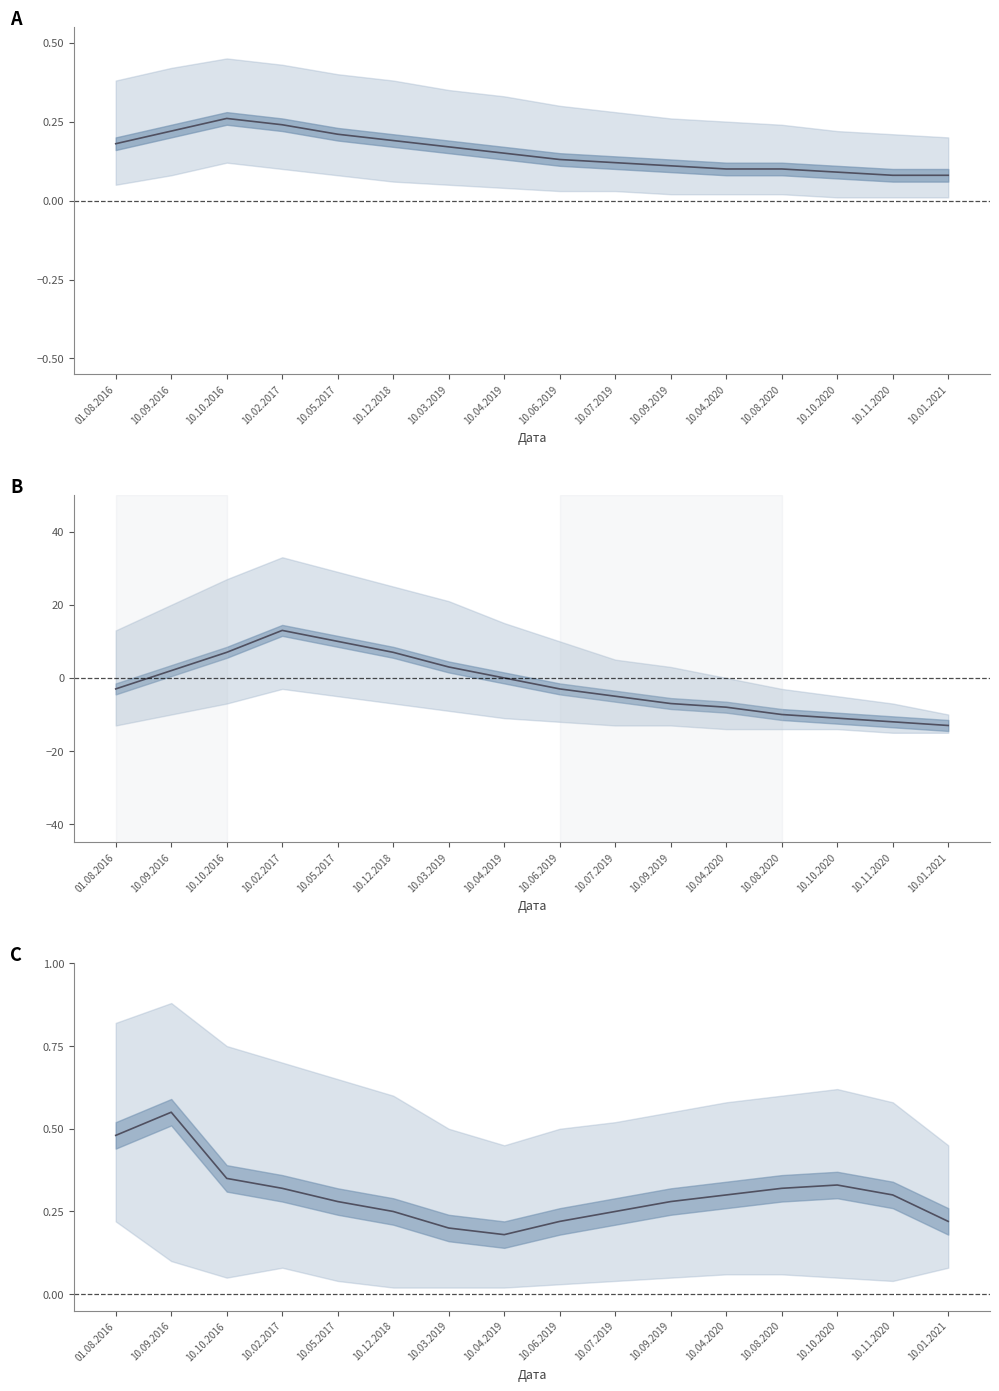

Does the chart have visible grid lines?

No